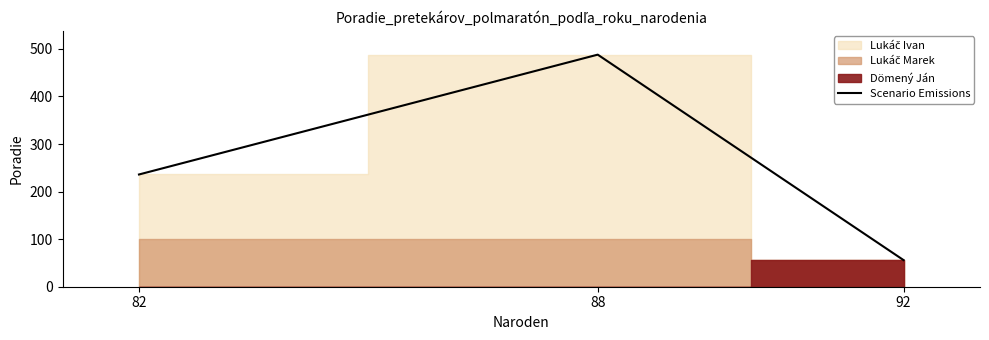

What is the average value?

260